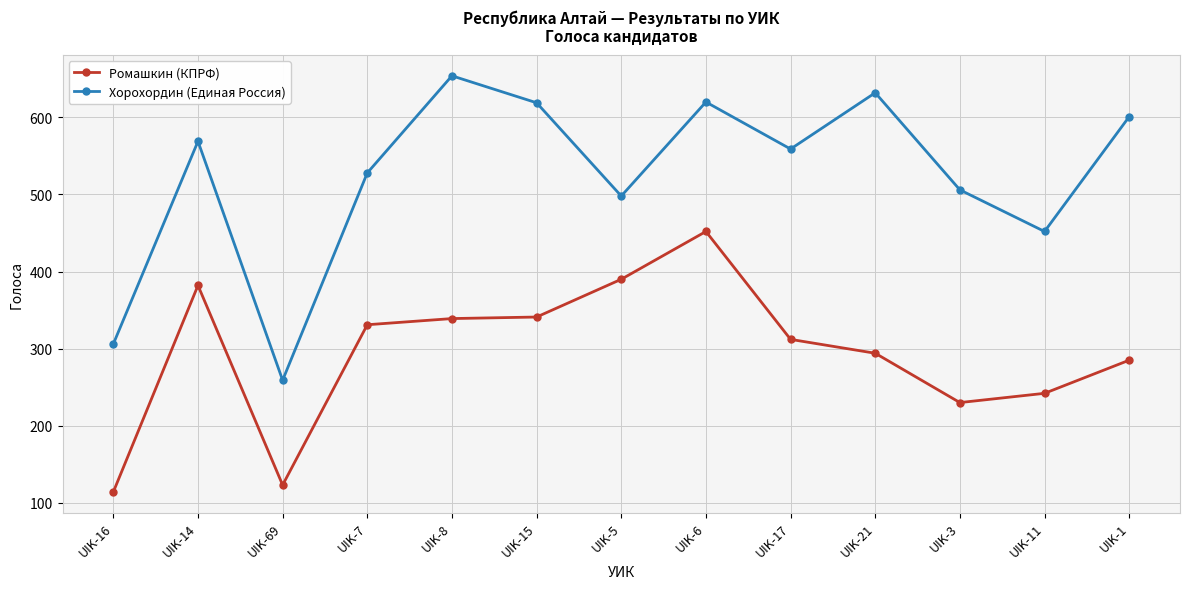

Is it true that Хорохордин (Единая Россия) equals 654 at UIK-8?

True